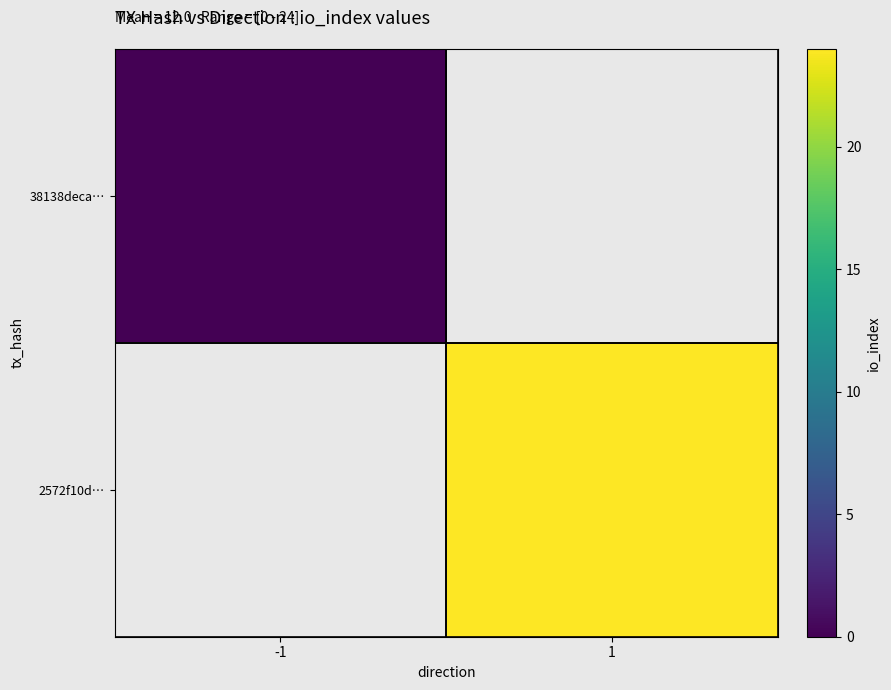

At which label does 38138deca… reach its peak?

-1